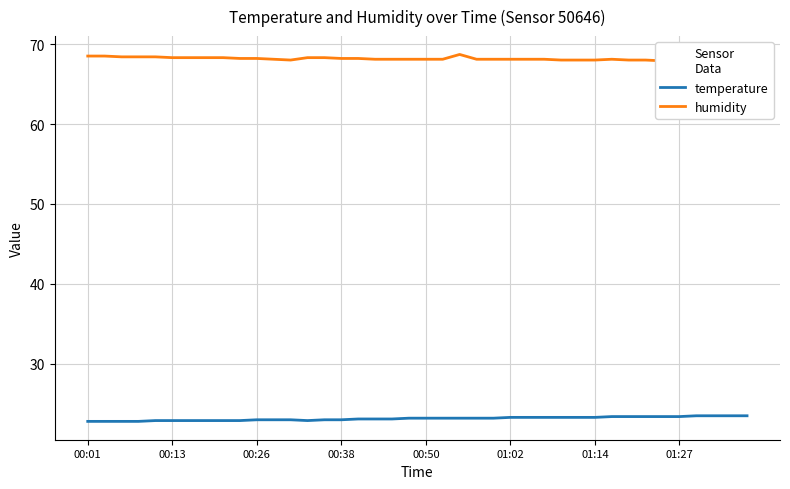

What is the average value of the humidity series?

68.2